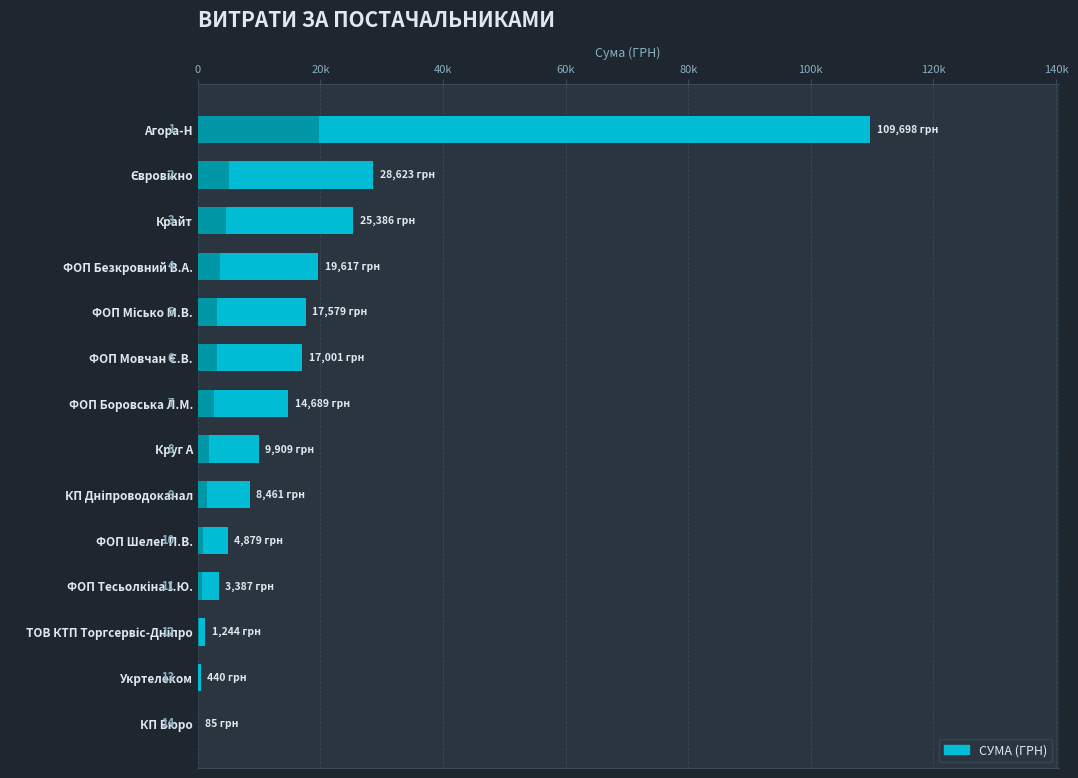

What is the sum of all values?

260996.2